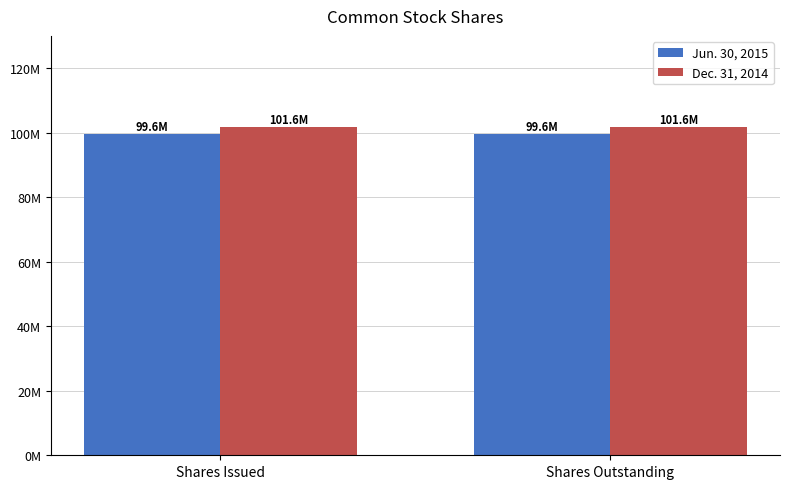

Are the bars horizontal?

No